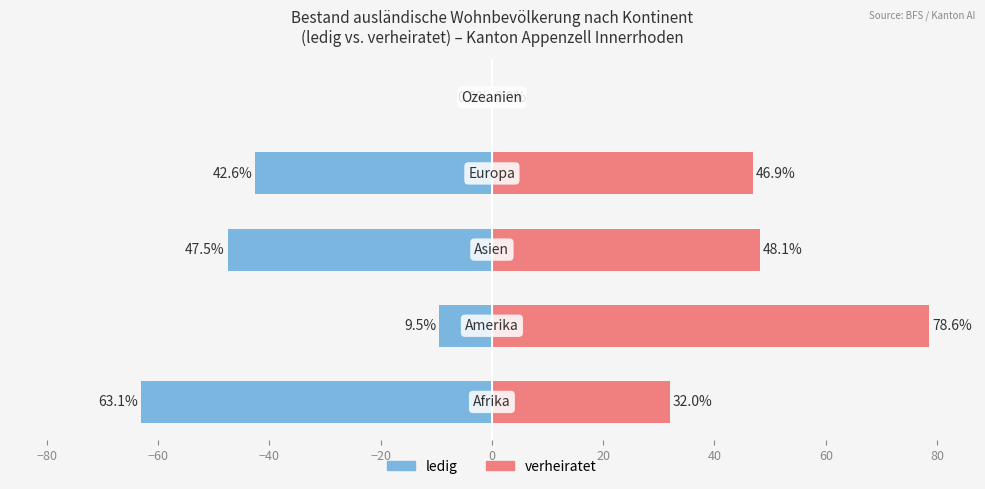

Is it true that ledig equals -3.9 at −80?

False